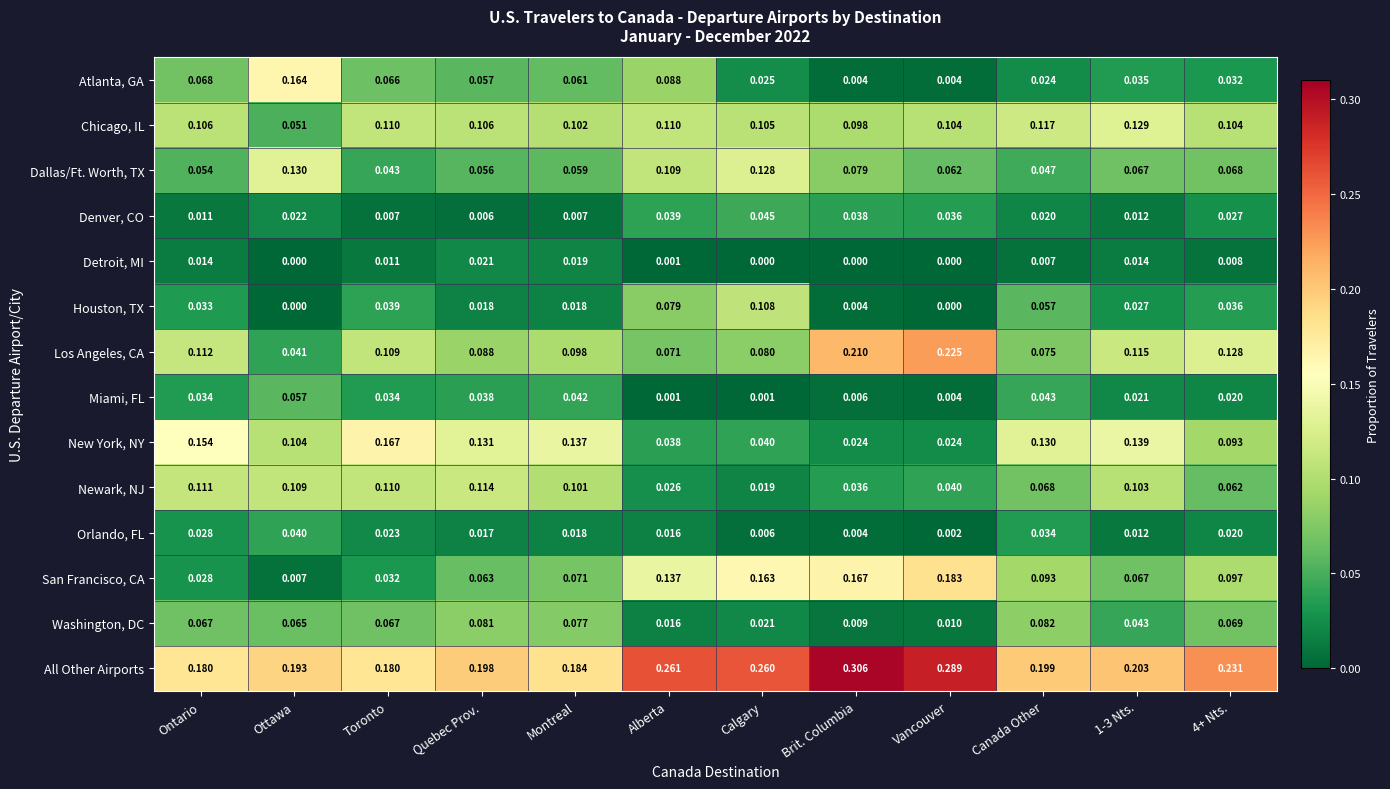

At which category is the sum across all series the highest?

Calgary